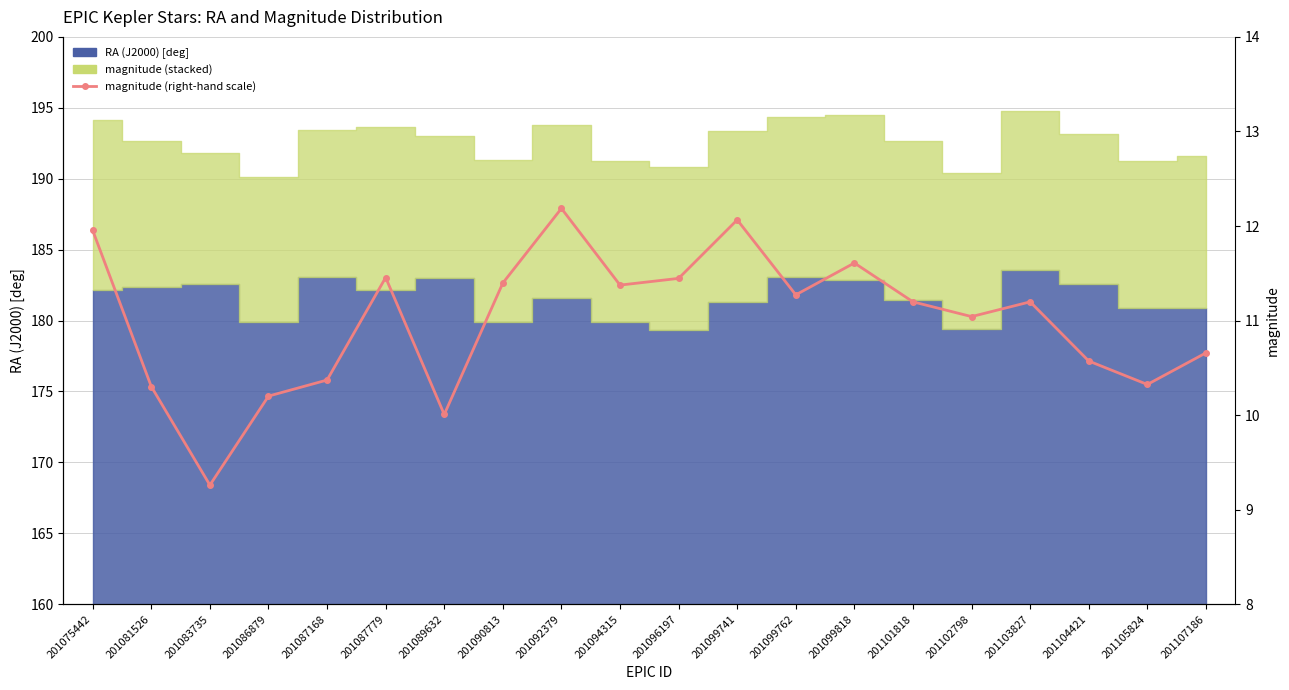

Which category has the lowest value across all series?

201083735